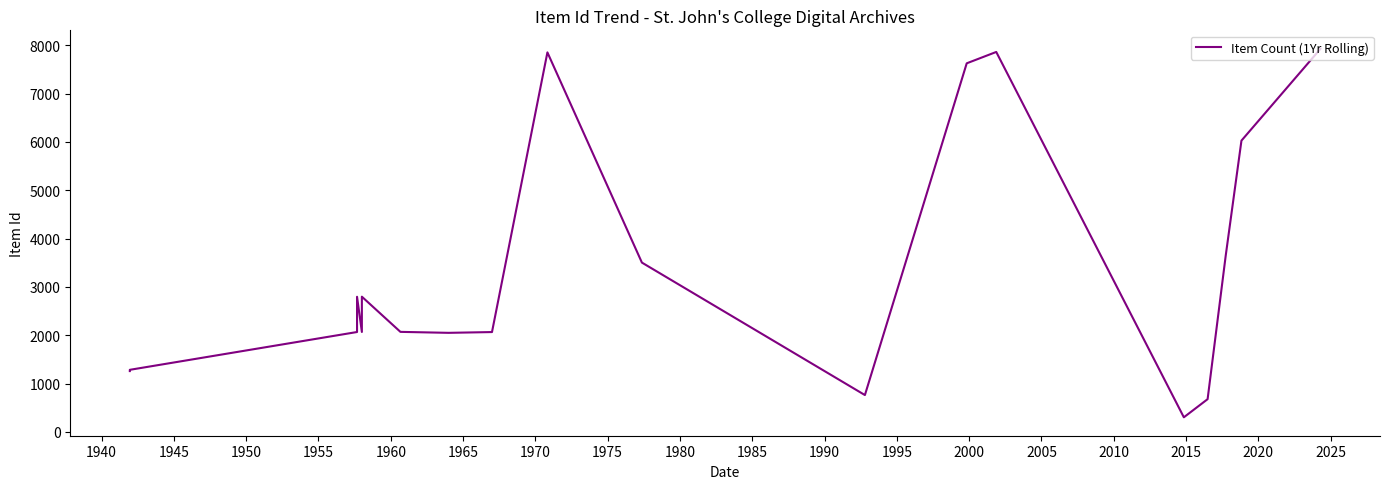

What is the difference between the maximum and minimum values?

7623